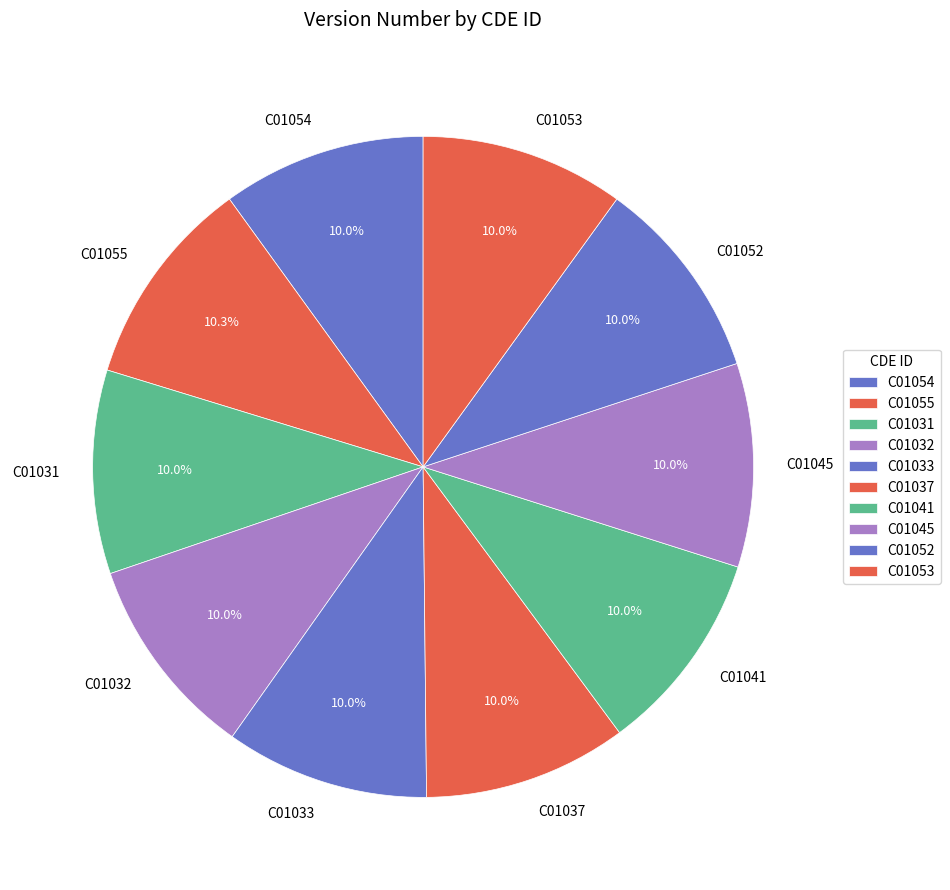

Combined, do C01045 and C01041 account for over 50%?

No